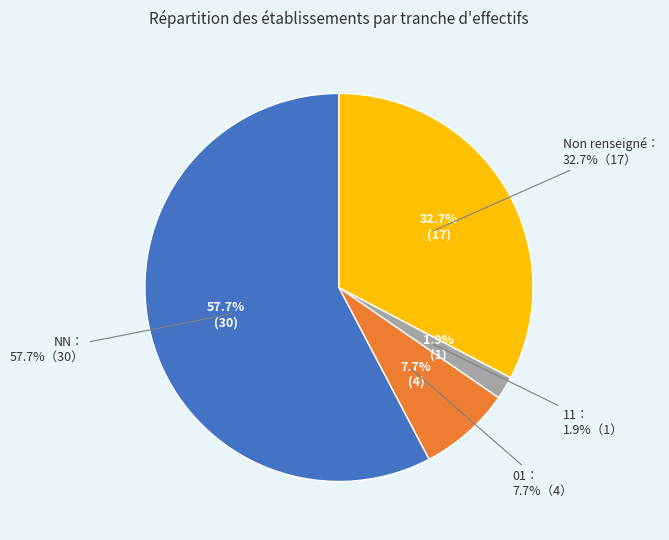

Do  and 01 together represent more than half of the pie?

No